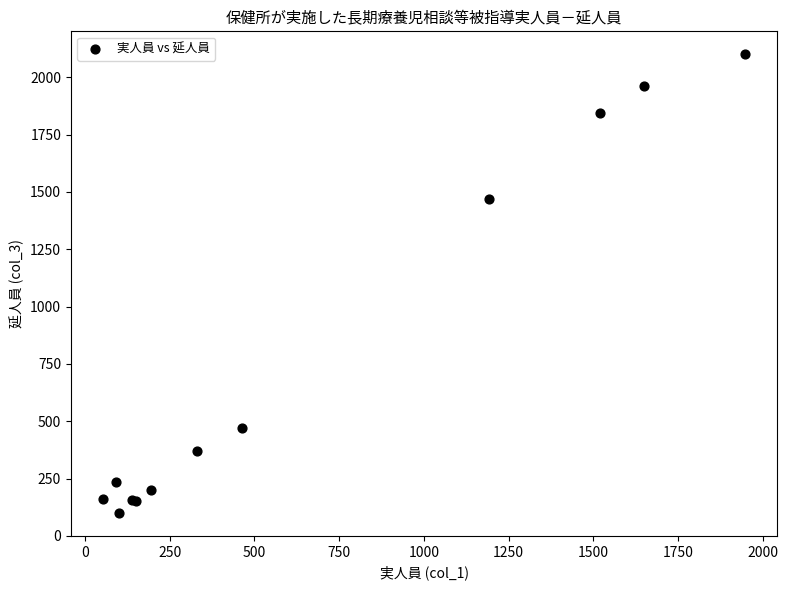

What Y value in the scatter plot is closest to 1100?

1470